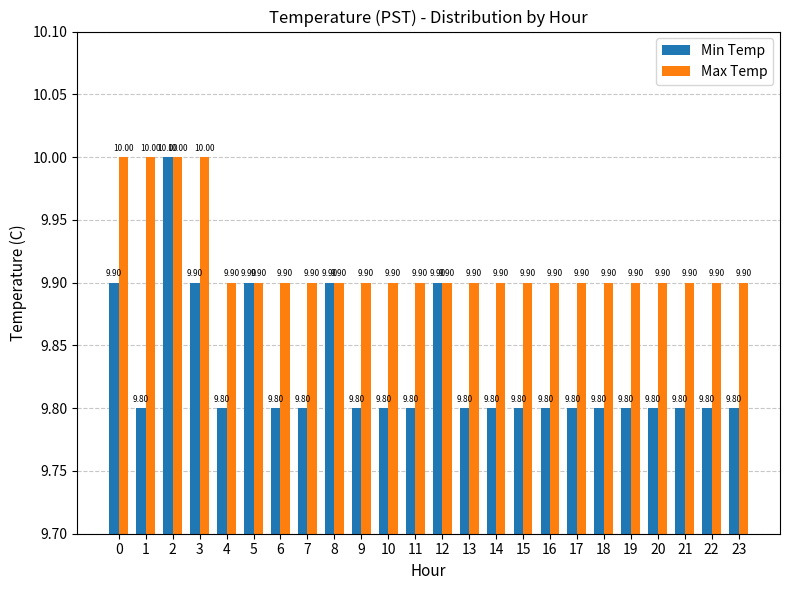

What is the value of the Min Temp bar at the 19th from the left?

9.8